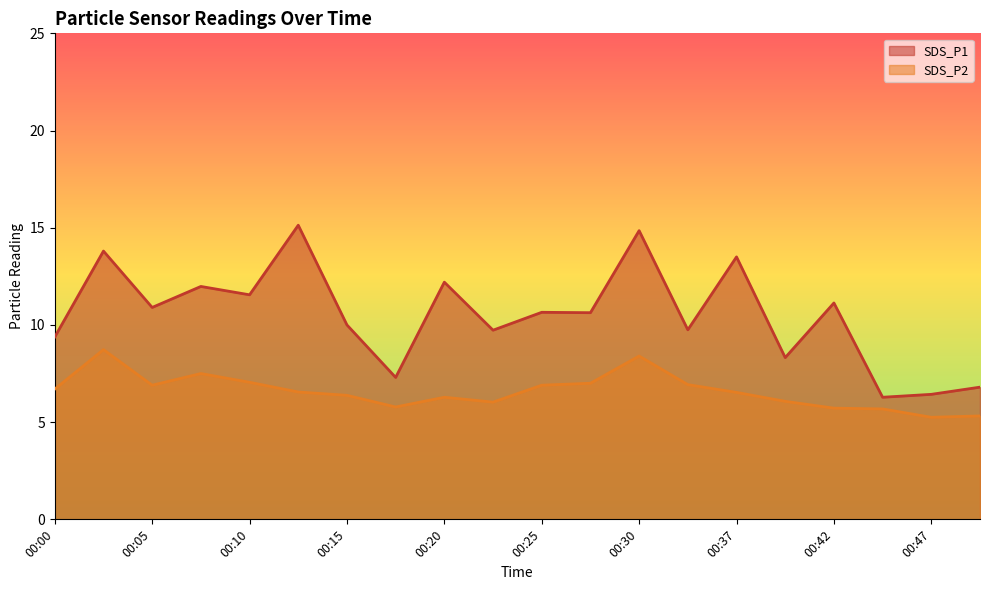

Read the SDS_P1 value at 00:30.

14.8